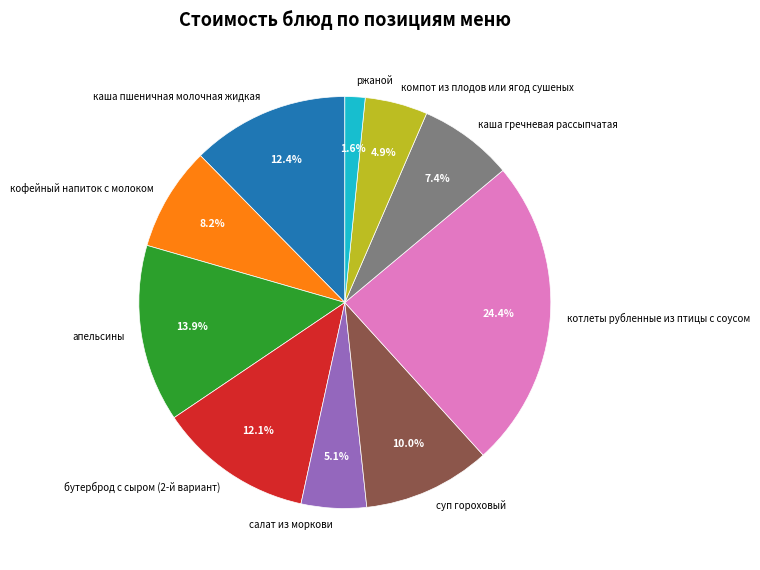

Approximately how many times larger is the value at суп гороховый compared to салат из моркови?

2.0